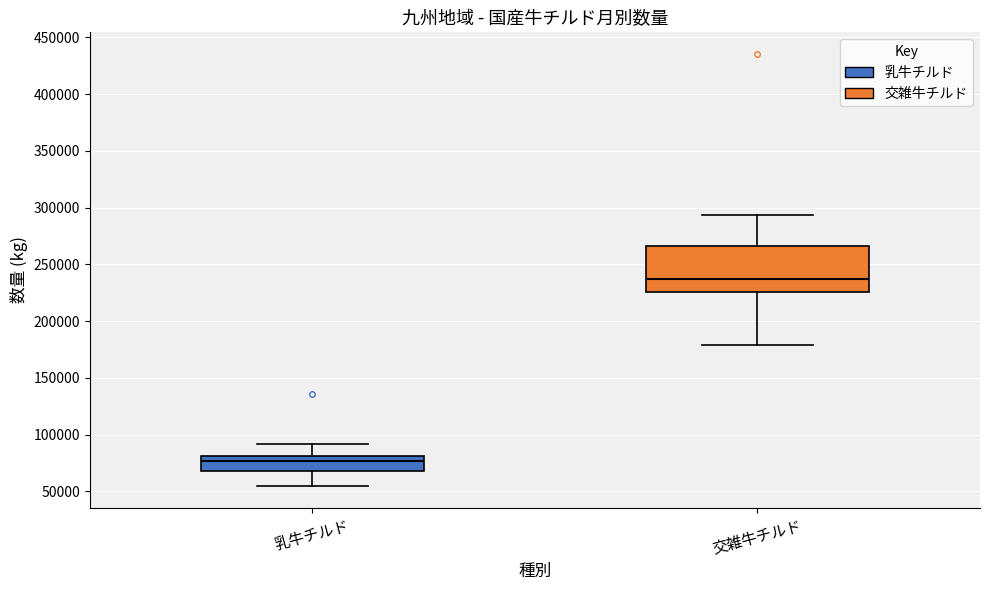

Which box has the lowest median line?

乳牛チルド